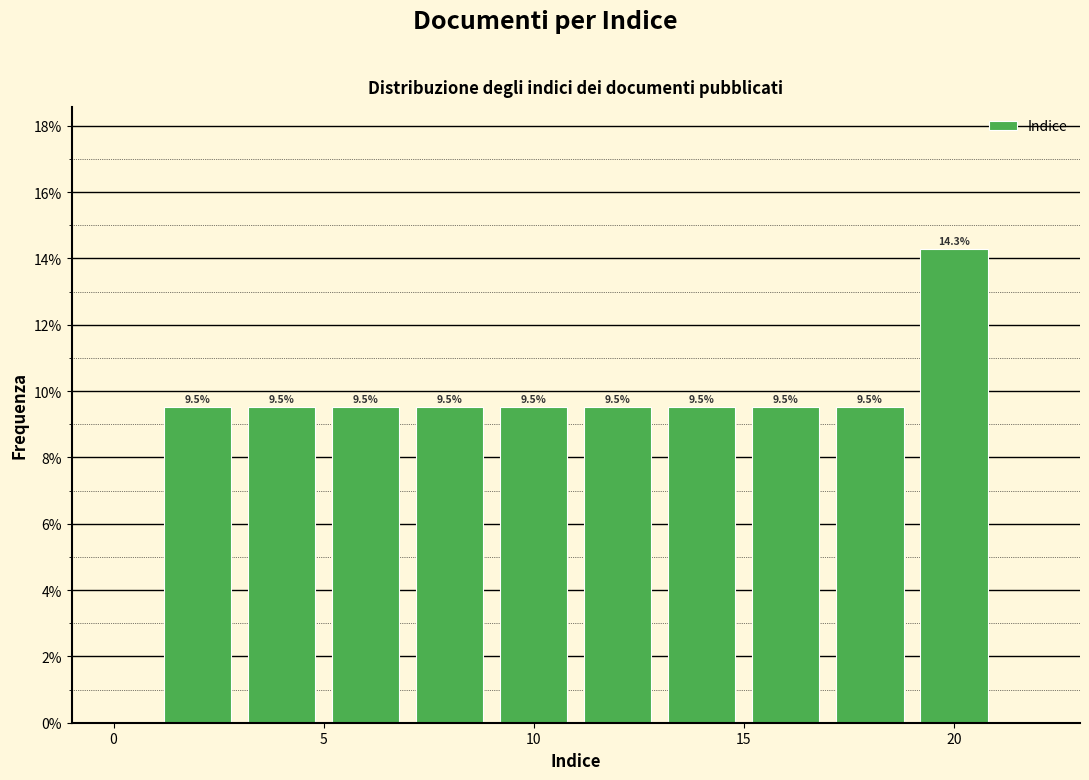

Reading left to right, transcribe this chart: for each bar, give the range it covers on the x-axis and its height.

1 to 3: 9.5
3 to 5: 9.5
5 to 7: 9.5
7 to 9: 9.5
9 to 11: 9.5
11 to 13: 9.5
13 to 15: 9.5
15 to 17: 9.5
17 to 19: 9.5
19 to 21: 14.3